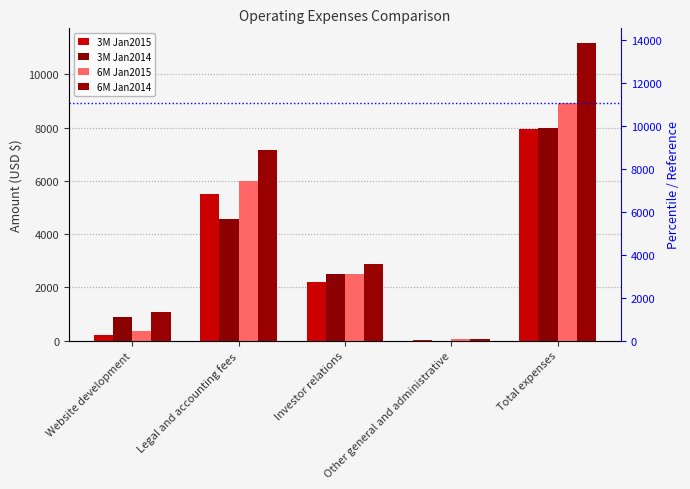

The value of 3M Jan2015 at Investor relations is 1052. True or false?

False